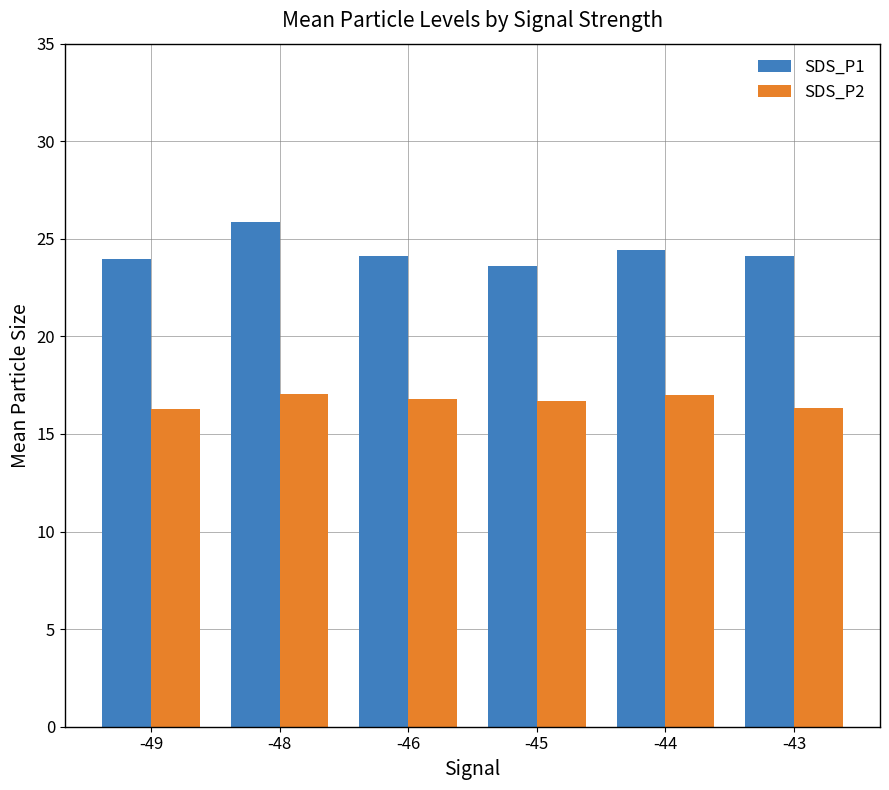

Which series has the widest spread of values?

SDS_P1